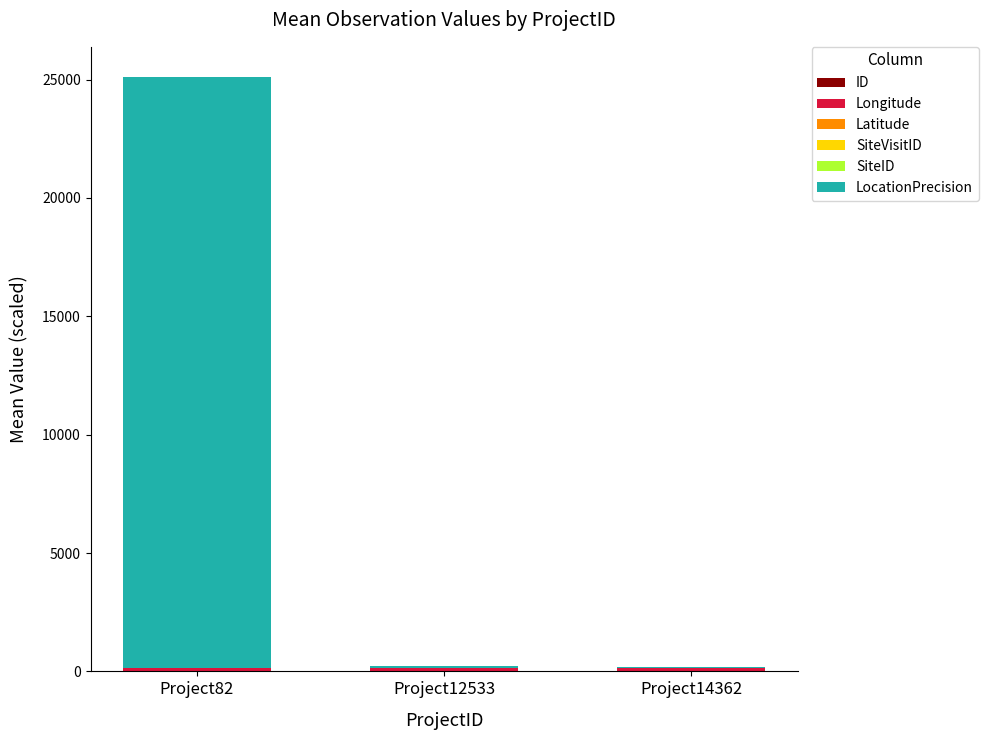

Rank the series at Project82 from lowest to highest value.

Latitude, SiteID, SiteVisitID, ID, Longitude, LocationPrecision